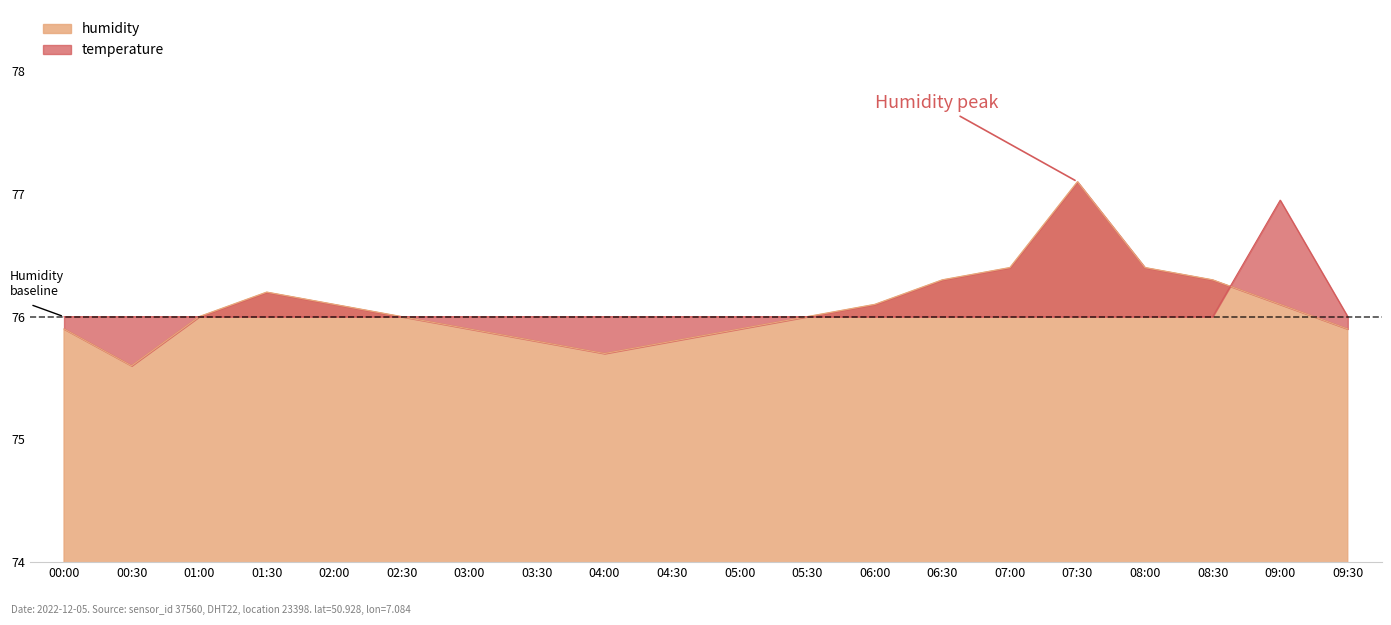

Reading left to right, what are all the values shown in this chart?

humidity: 75.9	75.6	76.0	76.2	76.1	76.0	75.9	75.8	75.7	75.8	75.9	76.0	76.1	76.3	76.4	77.1	76.4	76.3	76.1	75.9
temperature: 76.0	76.0	76.0	76.0	76.0	76.0	76.0	76.0	76.0	76.0	76.0	76.0	76.0	76.0	76.0	76.0	76.0	76.0	77.0	76.0